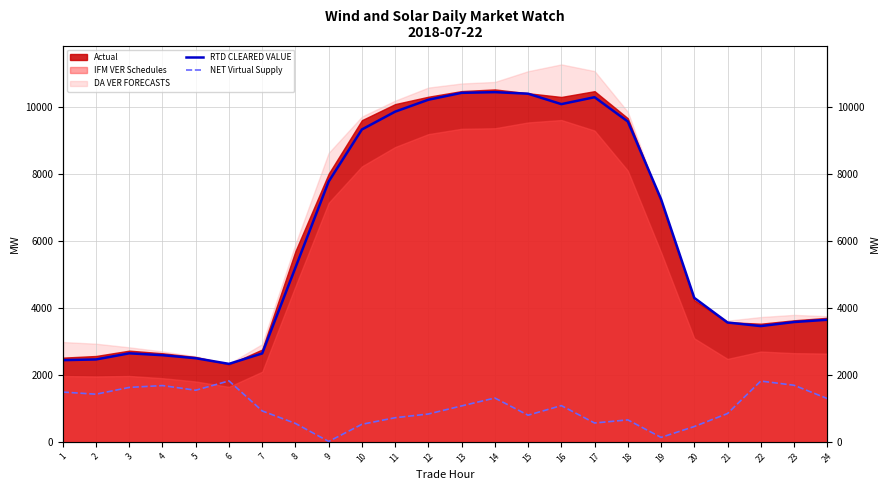

What is the value of the NET Virtual Supply point at the 20th from the left?

454.0